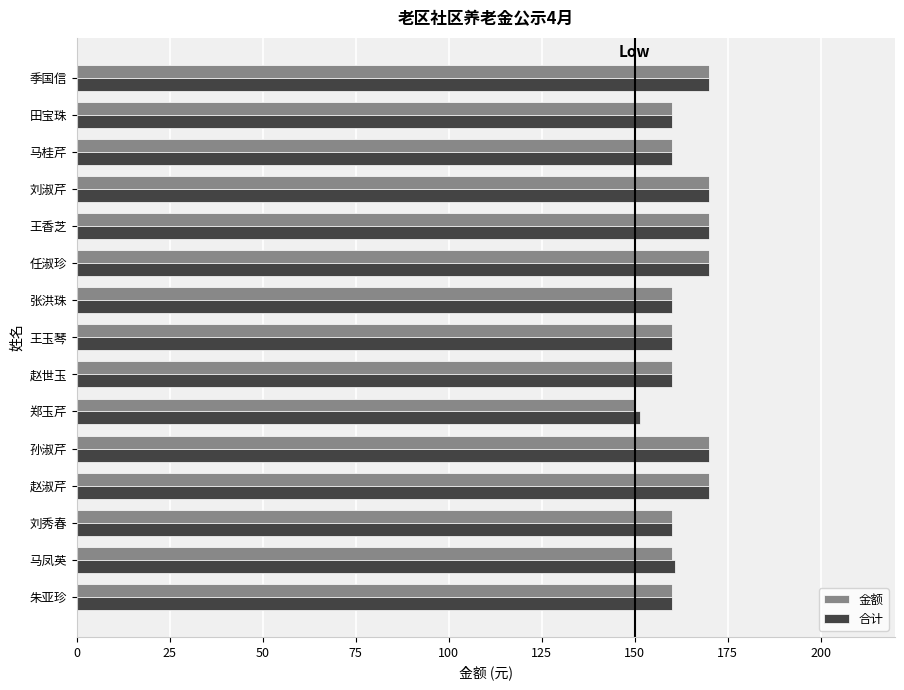

Which category has the lowest value in the 合计 series?

郑玉芹